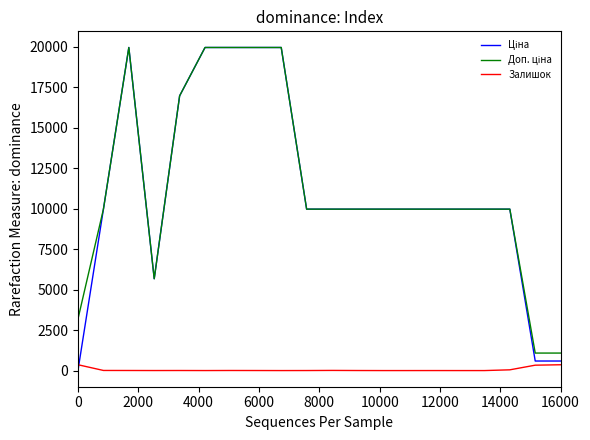

What is the maximum value shown in the chart?

19964.2